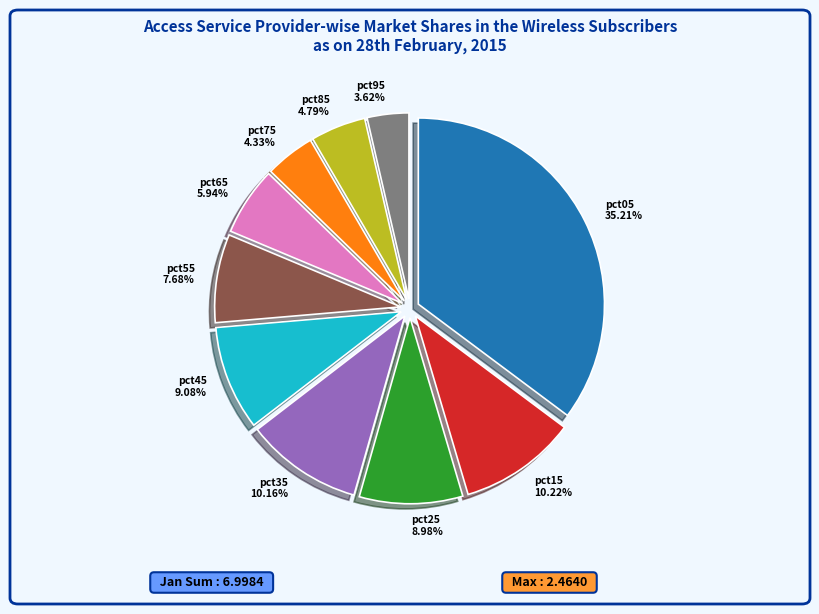

Which category has the biggest portion of the pie?

pct05